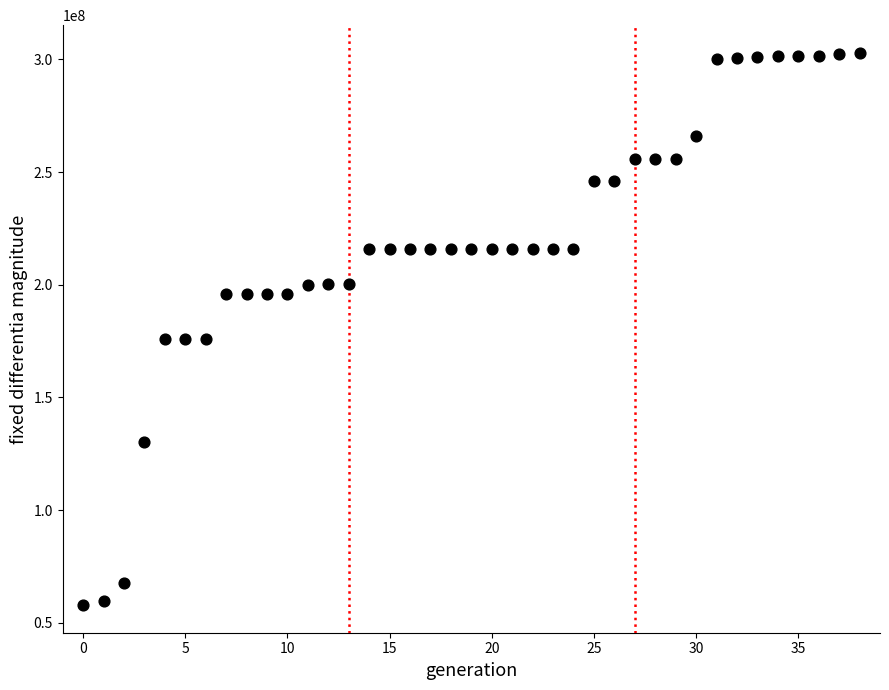

What is the range of Y values (max minus min)?

245091519